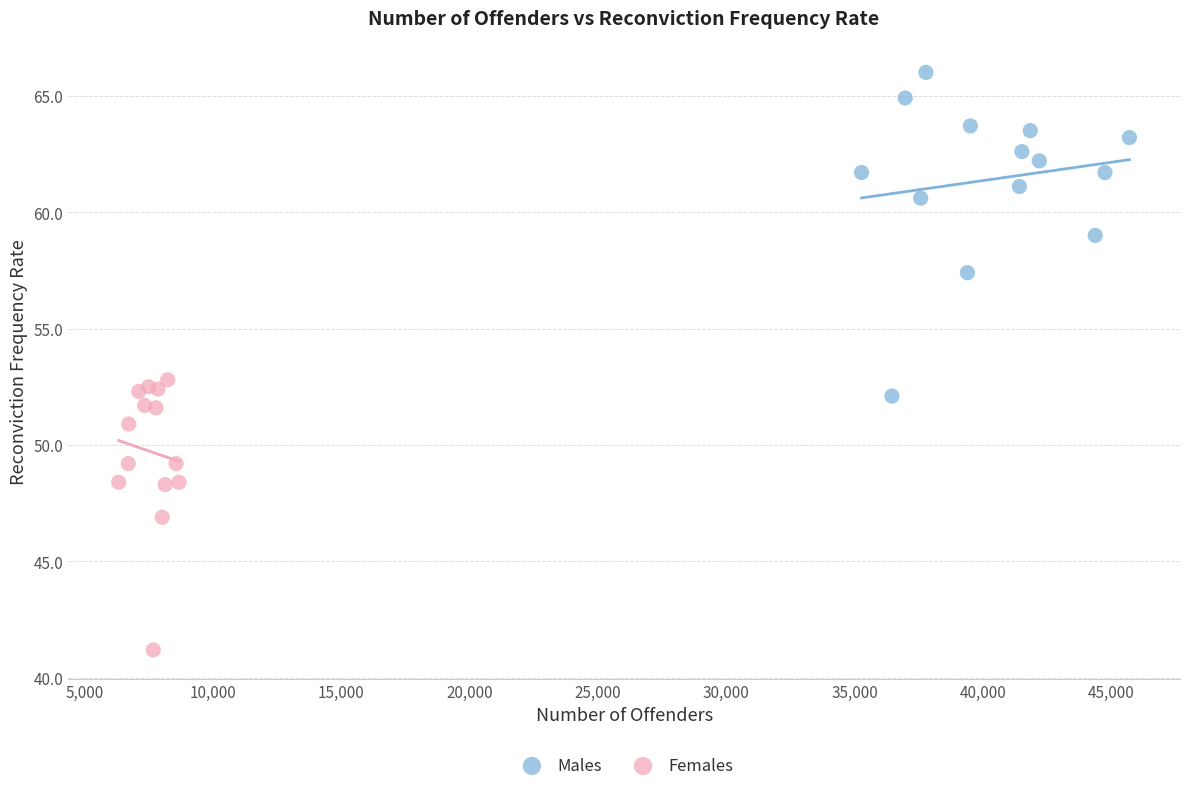

Which series has the widest spread of Y values?

Males